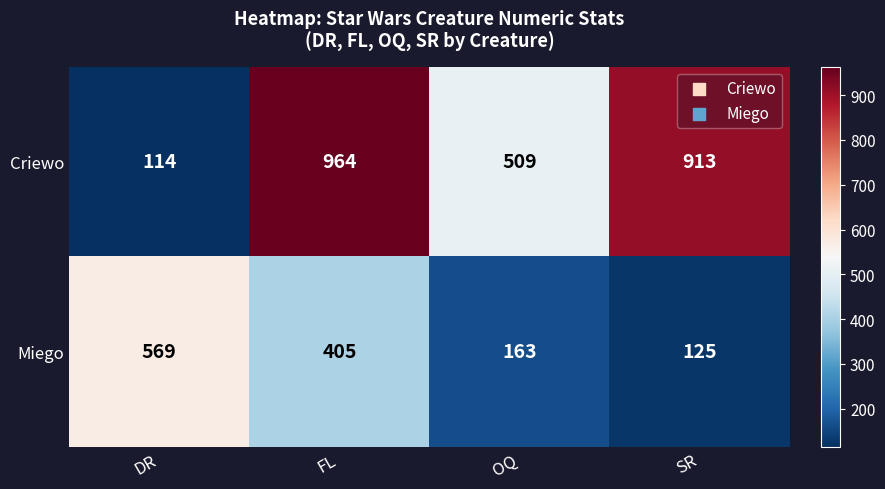

What is the difference between the second highest and second lowest values in the Miego series?

242